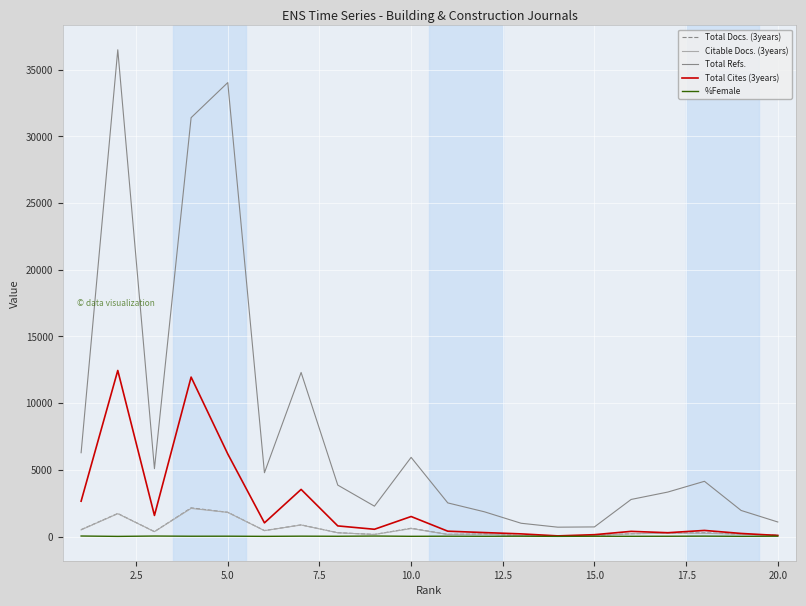

What is the highest value of the Total Refs. series?

36499